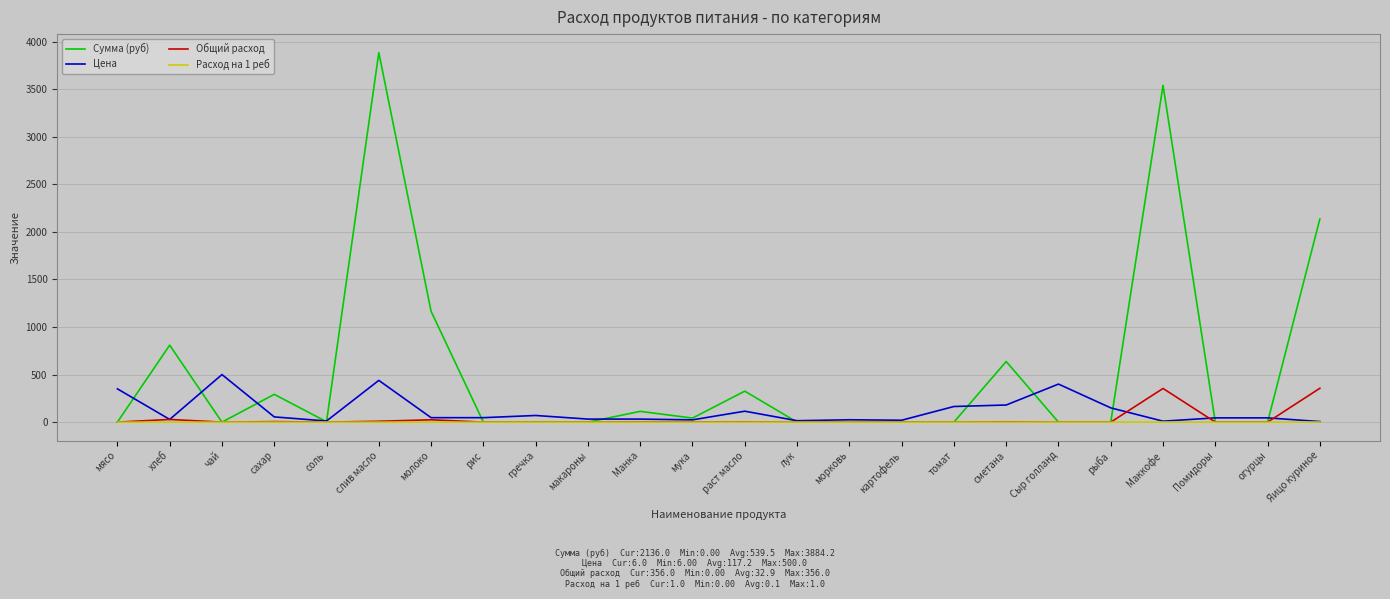

Does the chart have visible grid lines?

Yes